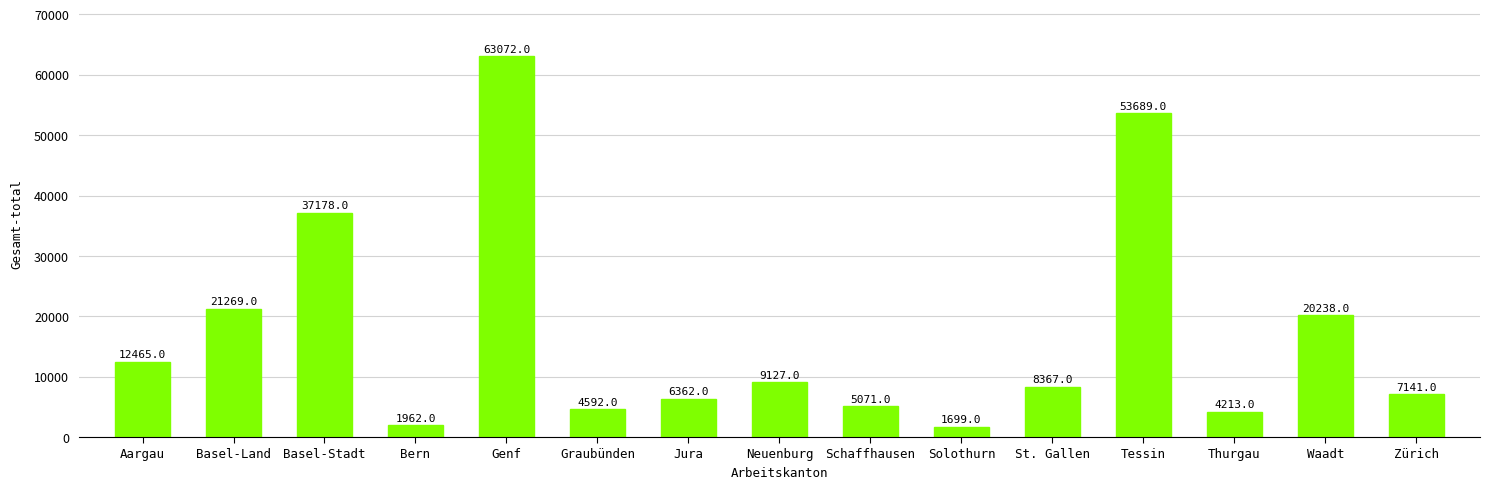

The value at Bern is 1962. True or false?

True